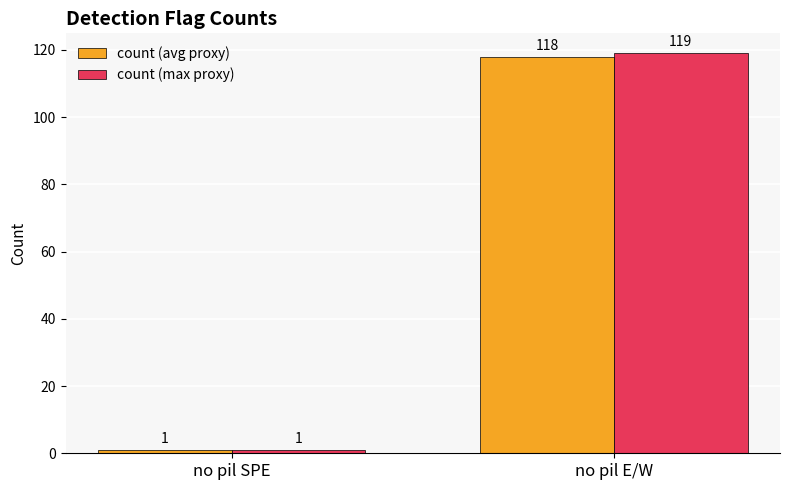

Reading left to right, list all the values displayed in this chart.

count (avg proxy): no pil SPE=1	no pil E/W=118
count (max proxy): no pil SPE=1	no pil E/W=119